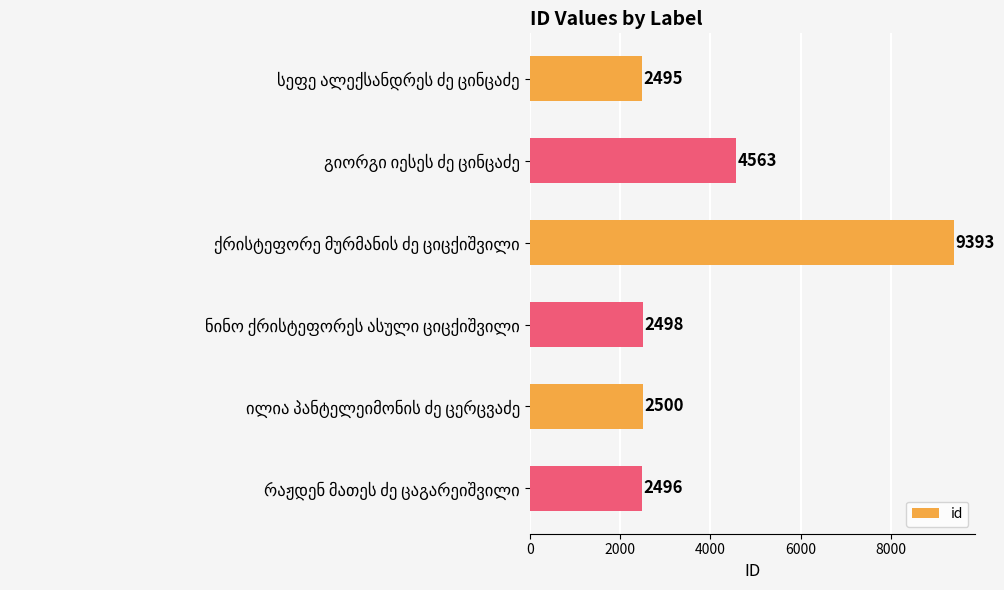

What is the smallest value displayed?

2495